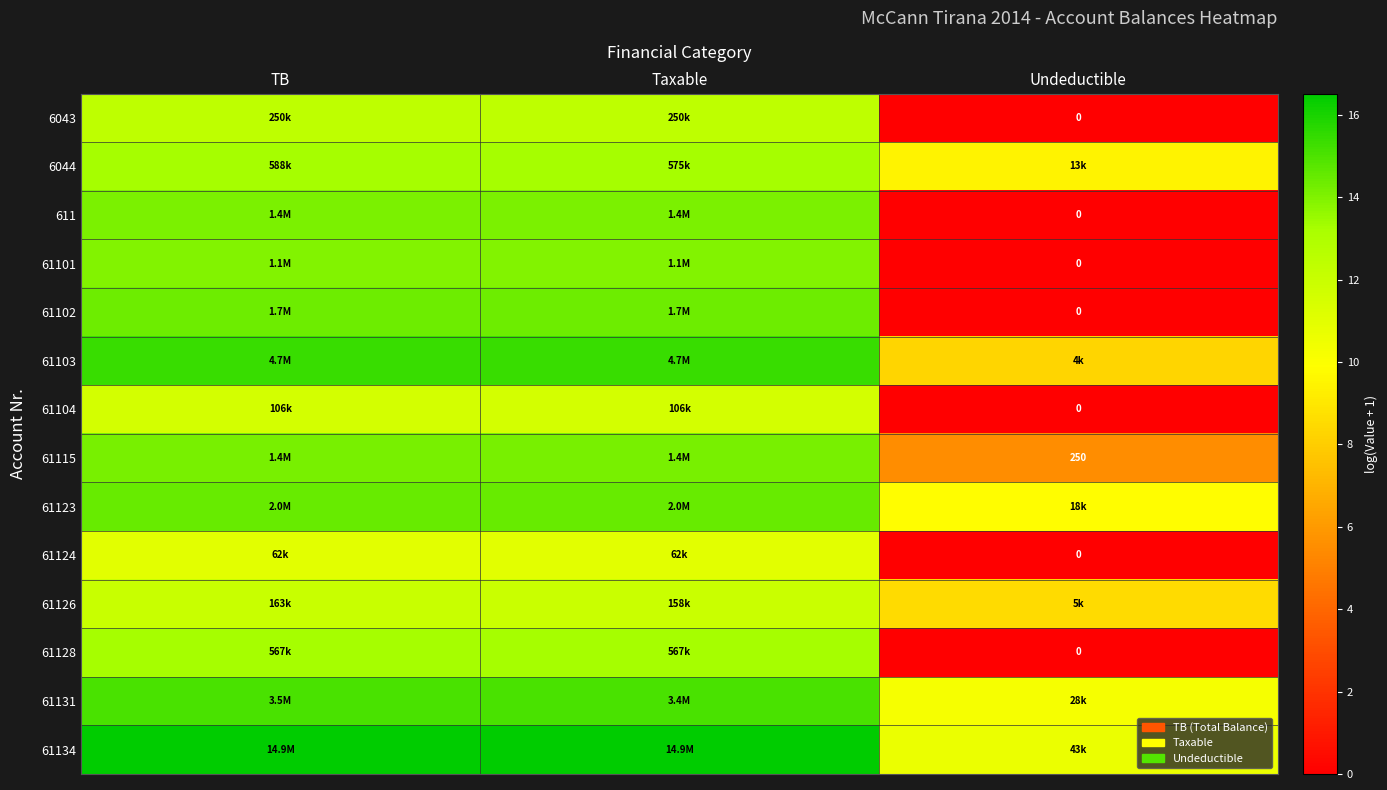

Count the number of categories in the chart.

3